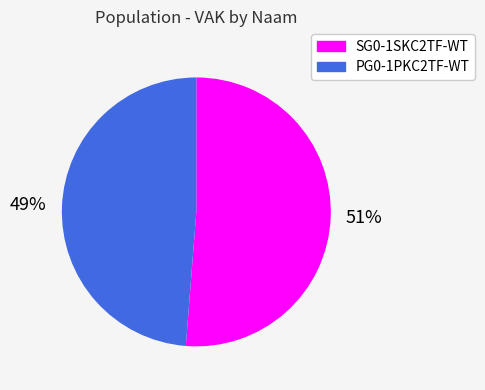

Does any single category account for the majority?

Yes